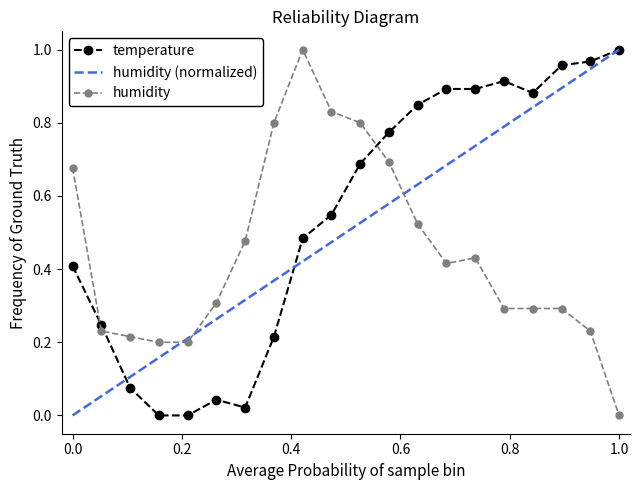

What is the value of the temperature point at the 13th from the left?

0.8